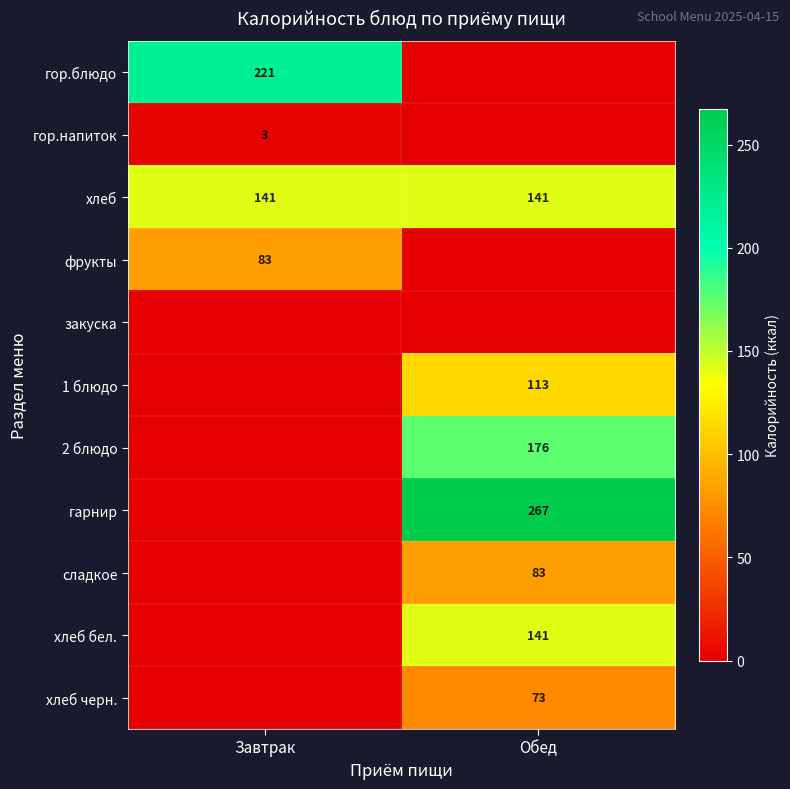

The value of фрукты at Завтрак is 133. True or false?

False